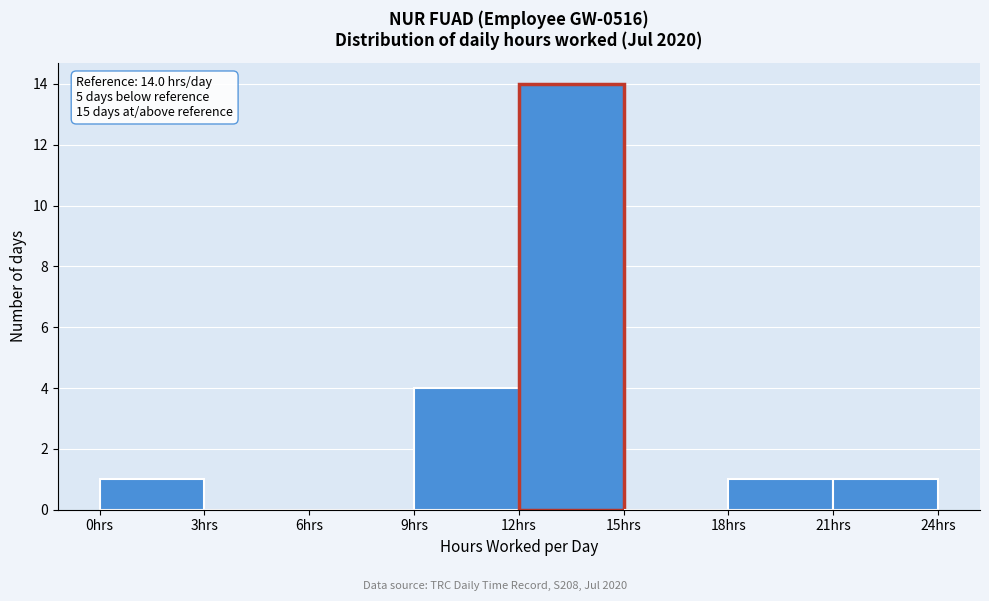

Over which range of the x-axis is the bar tallest?

12 to 15